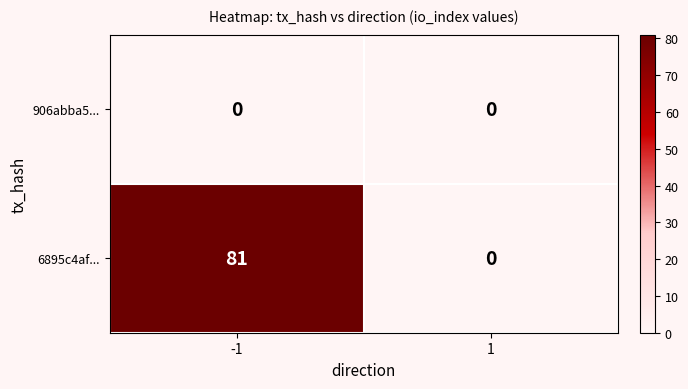

How many data points does each series have?

2